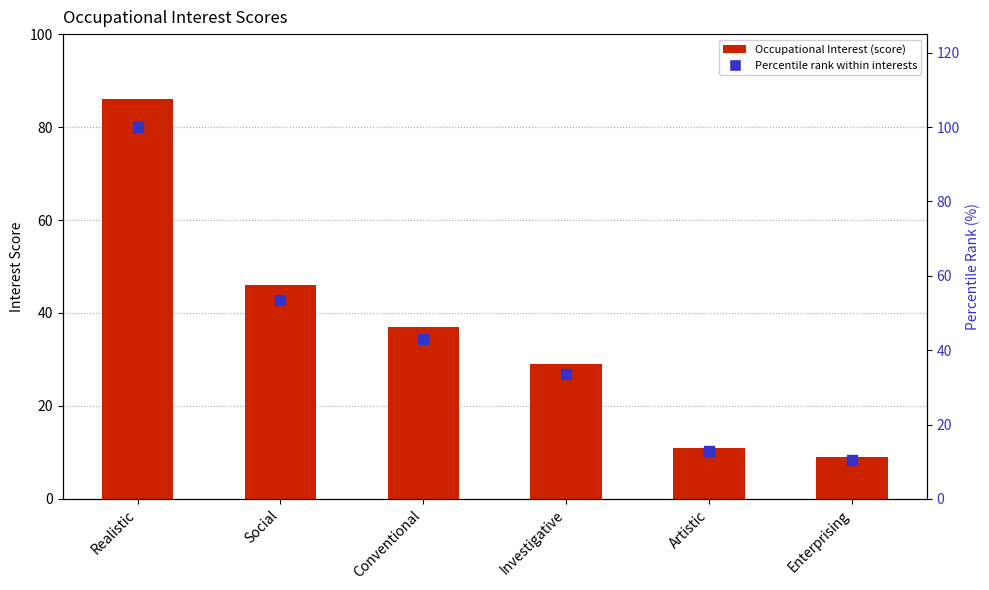

What are all the series names shown in the legend?

Occupational Interest, Percentile Rank